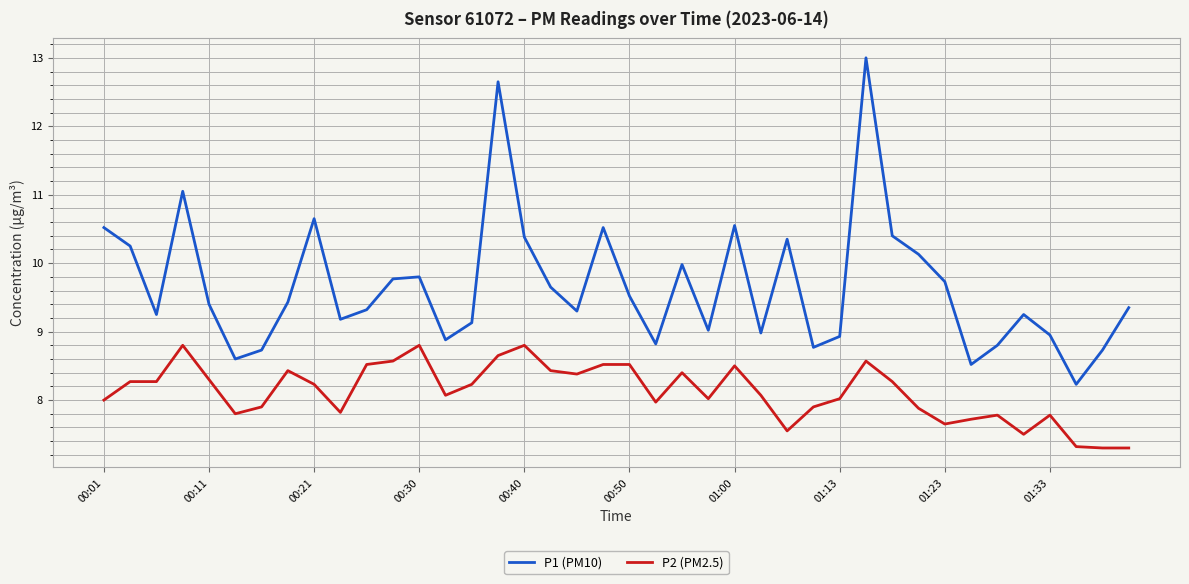

Rank the series by their average value, from lowest to highest.

P2 (PM2.5), P1 (PM10)